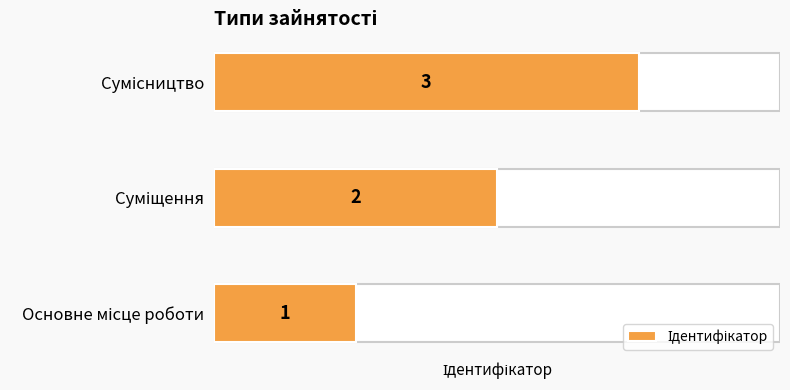

Reading left to right, extract all data points from this chart.

1	2	3